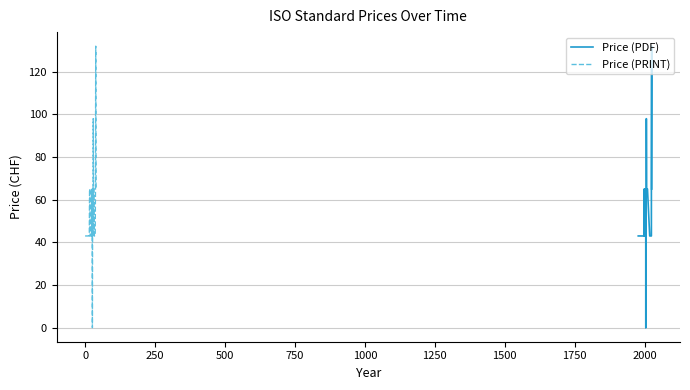

What is the maximum value for Price (PRINT)?

132